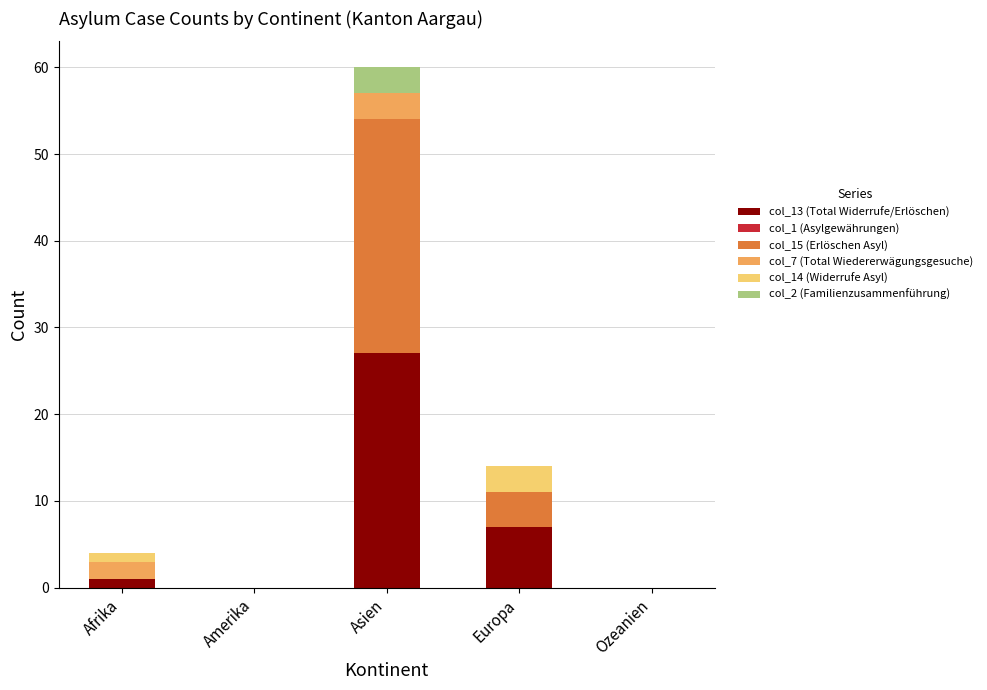

Does the chart contain stacked bars?

Yes